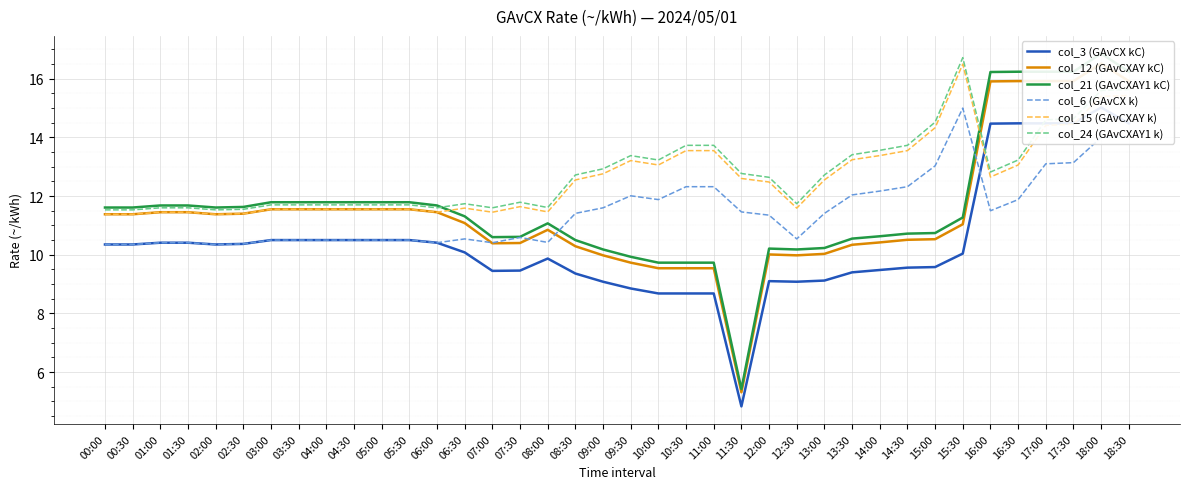

Which category has the lowest value across all series?

11:30